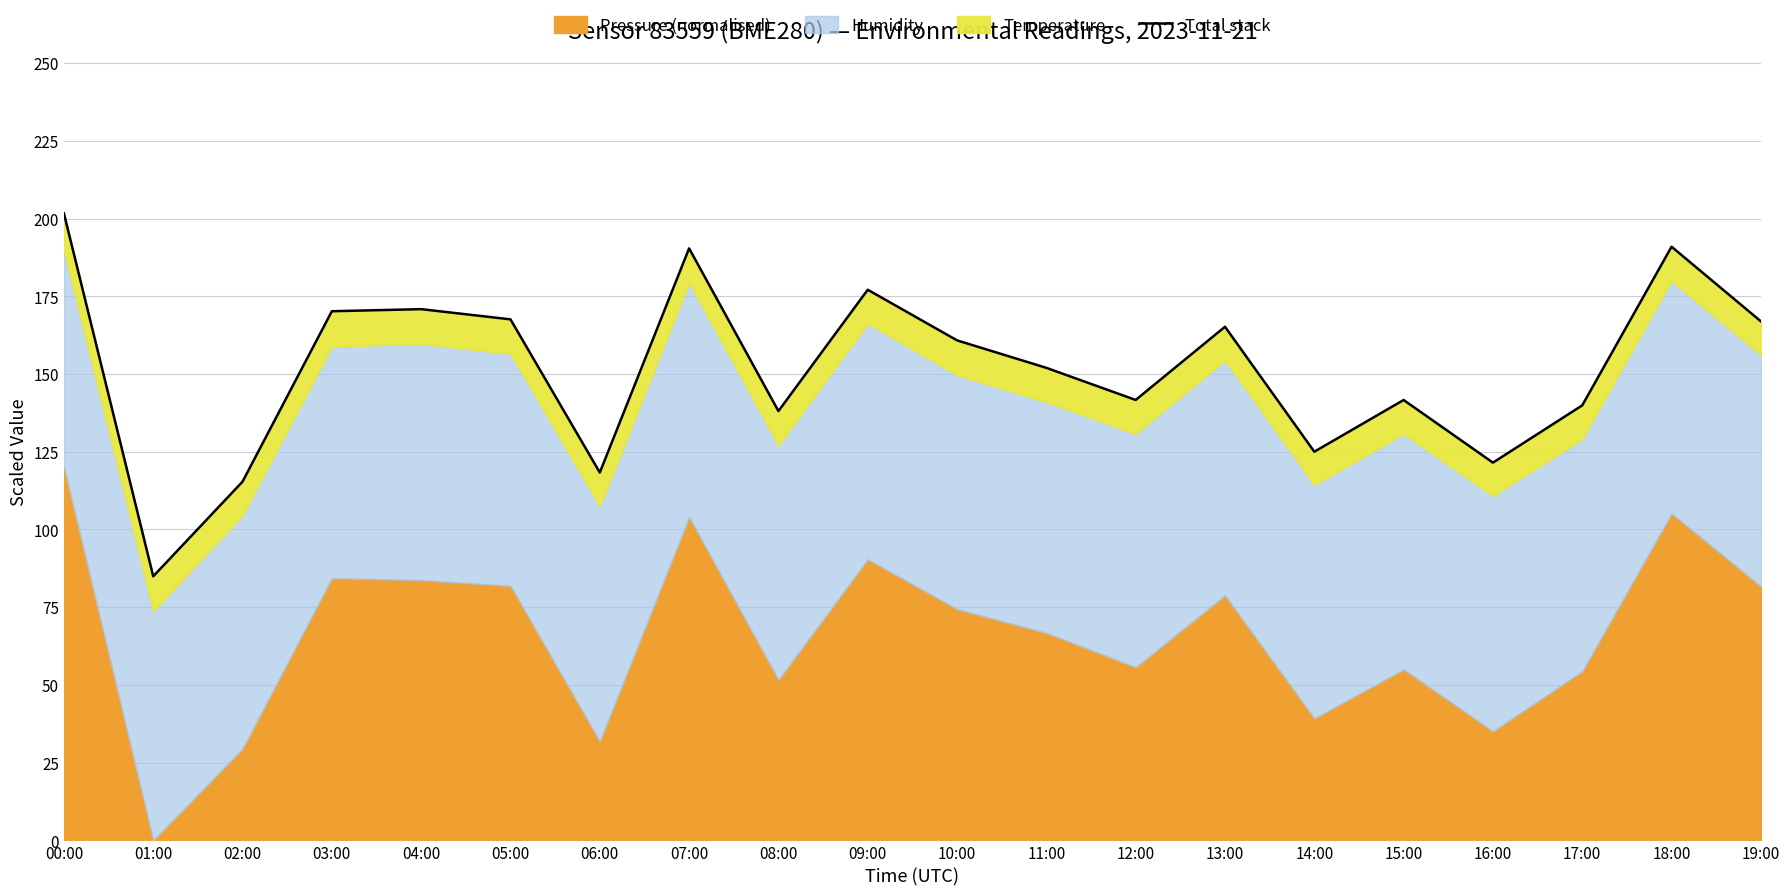

How many lines are shown in the chart?

1